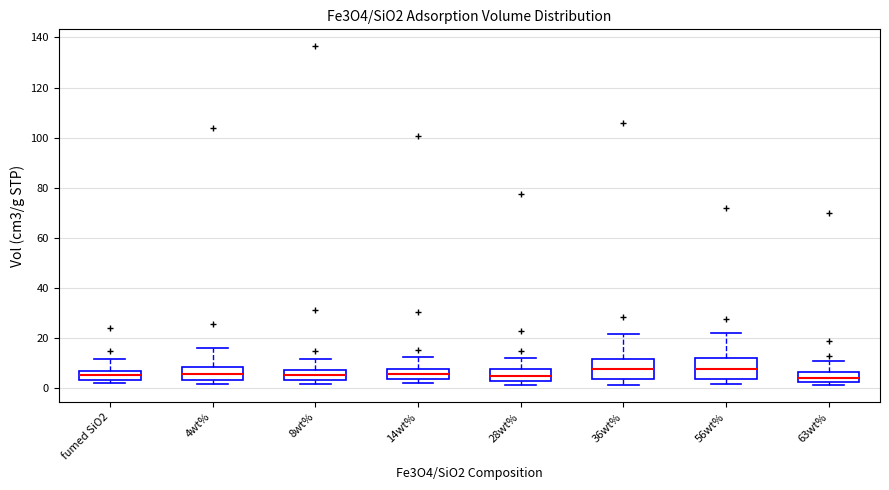

Where is the upper edge of the box for 4wt% on the y-axis? The values are not printed on the chart, so give them approximately, as read against the axis.

8